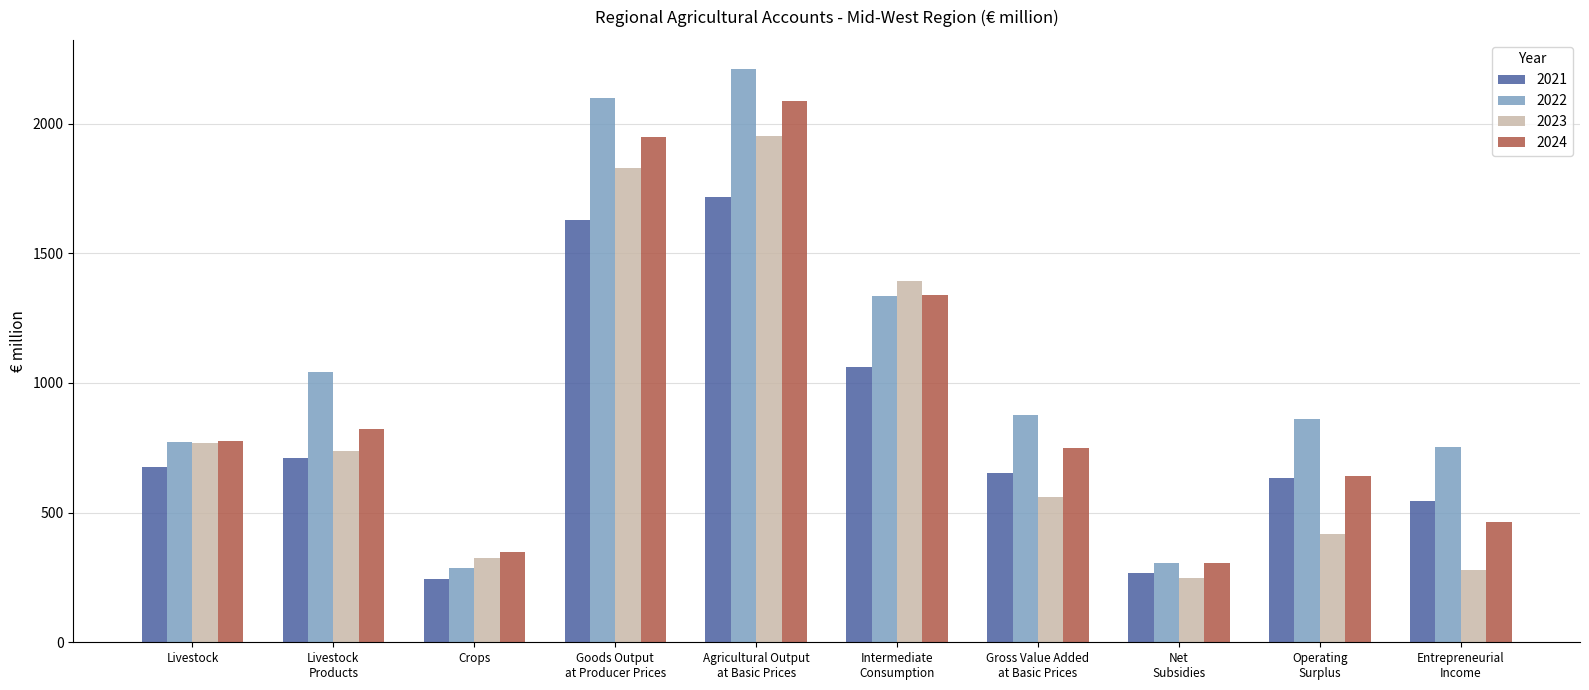

Which series has the widest spread of values?

2022